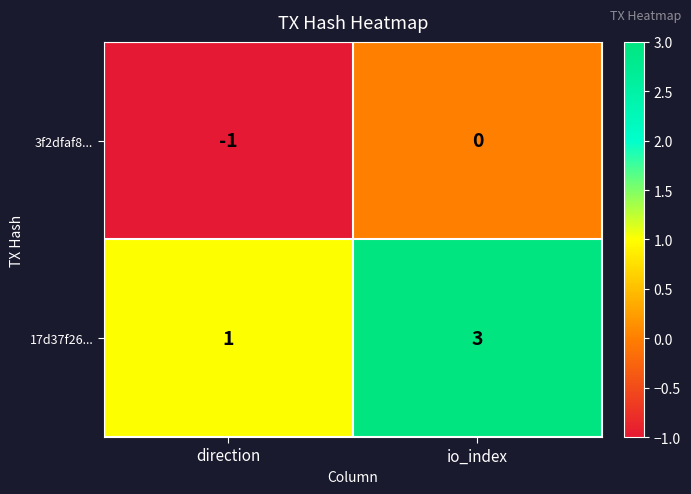

What is the sum of the 17d37f26... values at io_index and direction?

4